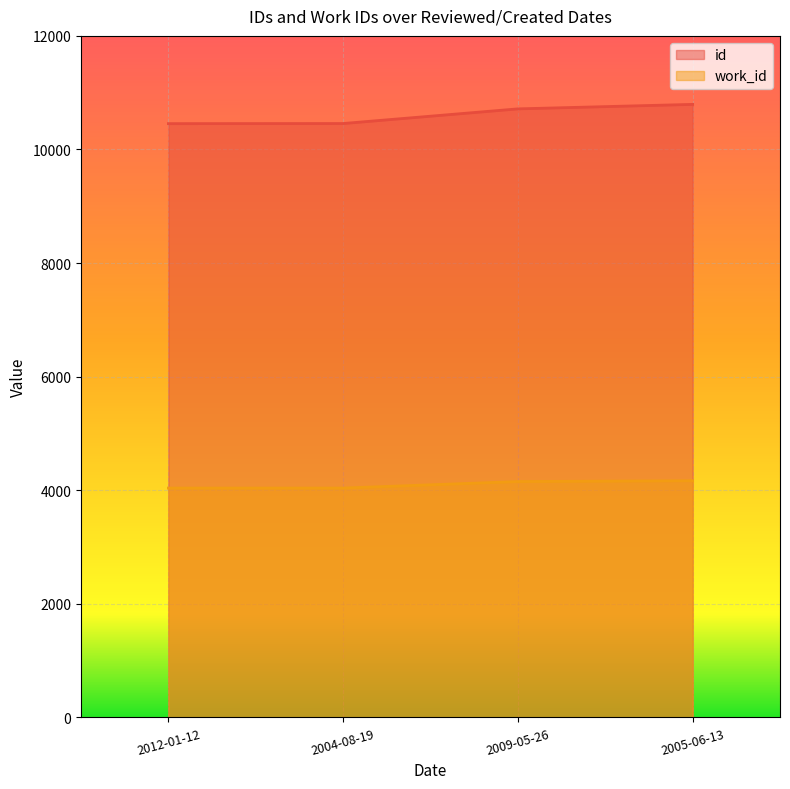

List the labels in order of work_id value, smallest first.

2012-01-12, 2004-08-19, 2009-05-26, 2005-06-13